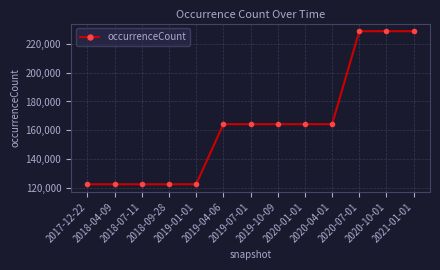

What is the value of the 2nd point from the left?

122454